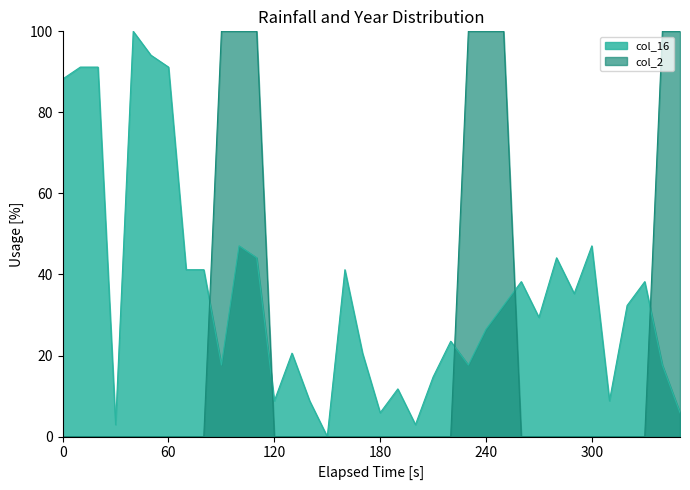

What are all the series names shown in the legend?

col_16, col_2